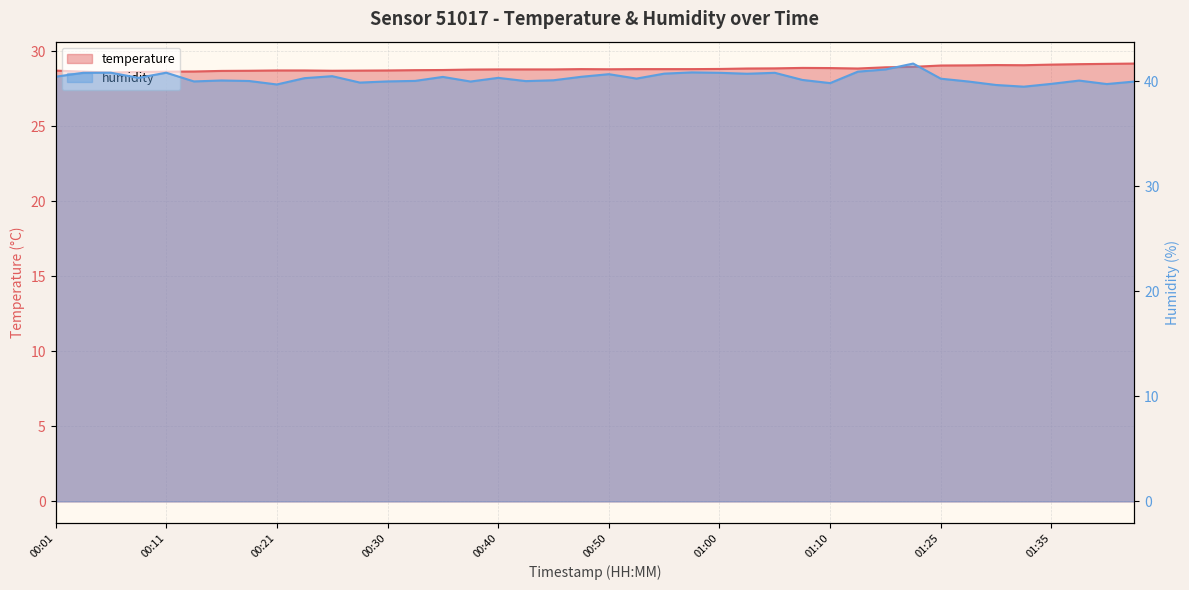

What position from the left is 01:40?

39